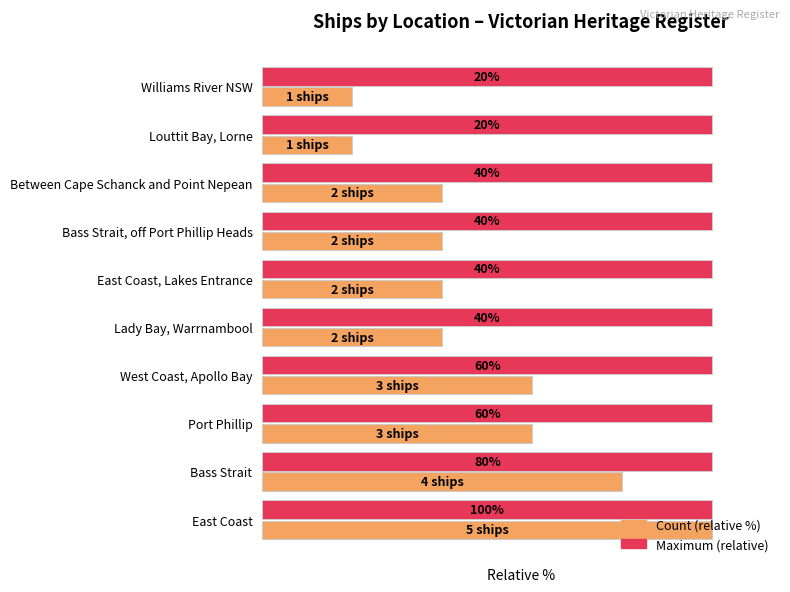

Rank the series at Bass Strait, off Port Phillip Heads from highest to lowest value.

Maximum (relative), Count (relative %)